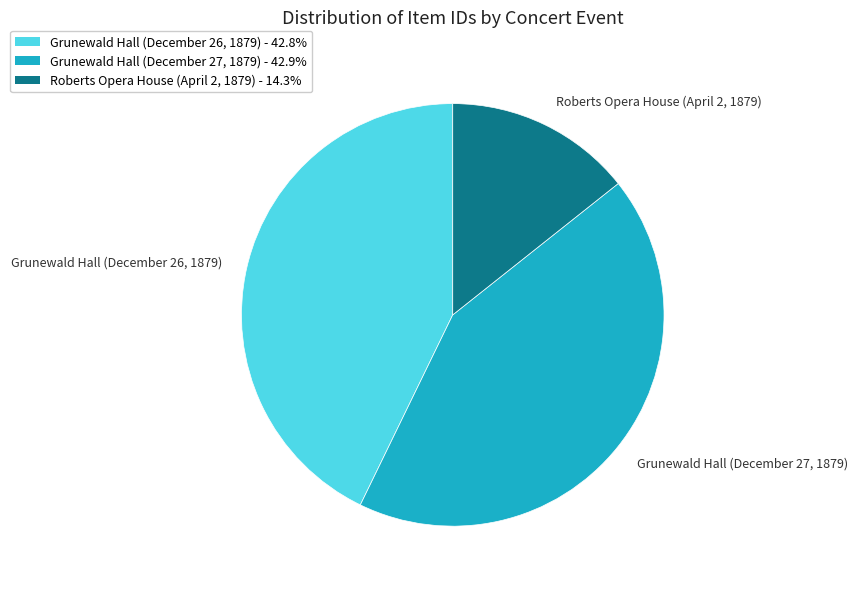

Which category has the smallest portion of the pie?

Roberts Opera House (April 2, 1879)